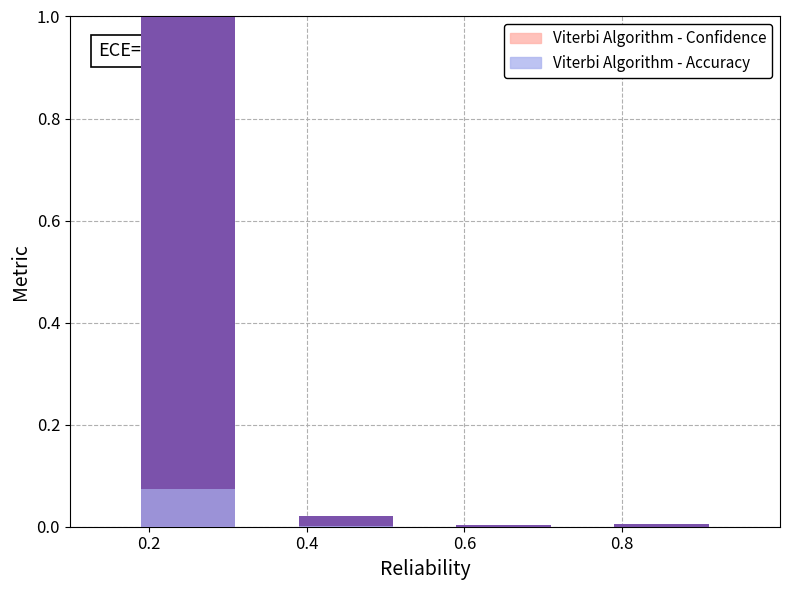

What is the greatest value displayed?

1.0